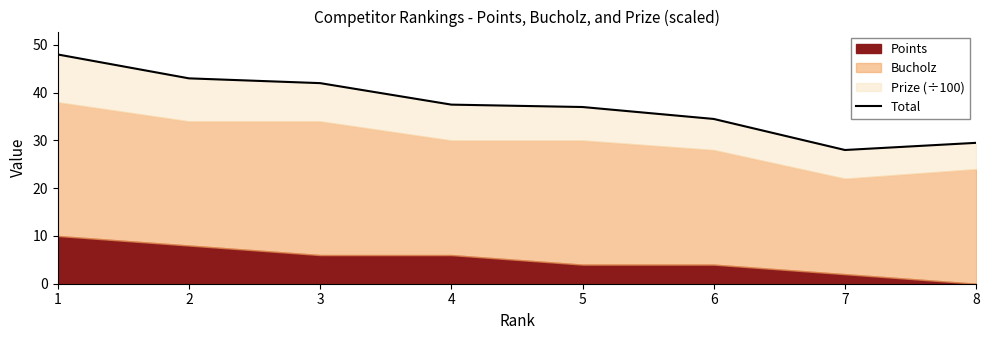

What is the greatest value displayed?

48.0